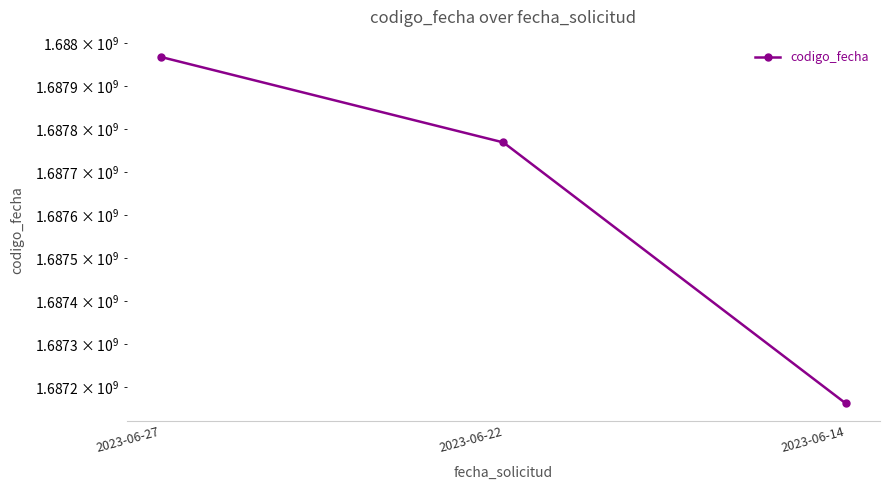

List the labels in order of value, largest first.

2023-06-27, 2023-06-22, 2023-06-14